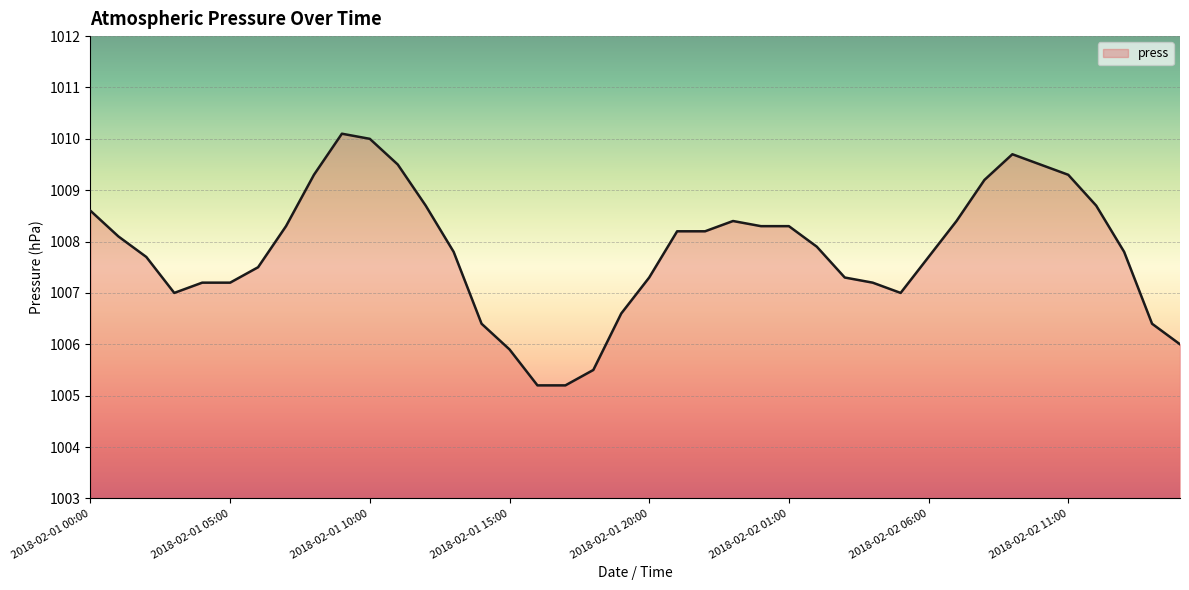

What is the maximum value shown in the chart?

1010.1